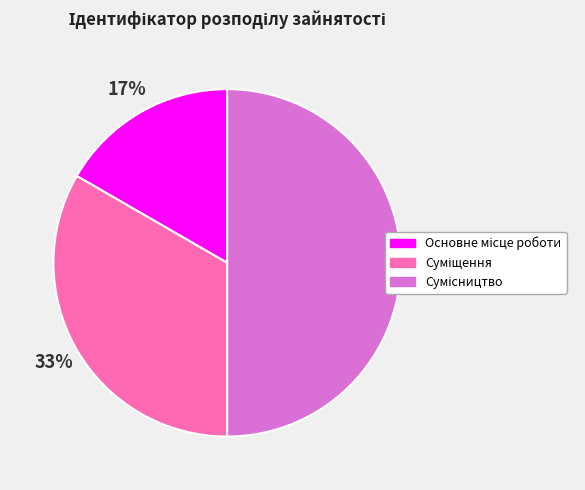

To the nearest percent, what is the average slice percentage?

33%